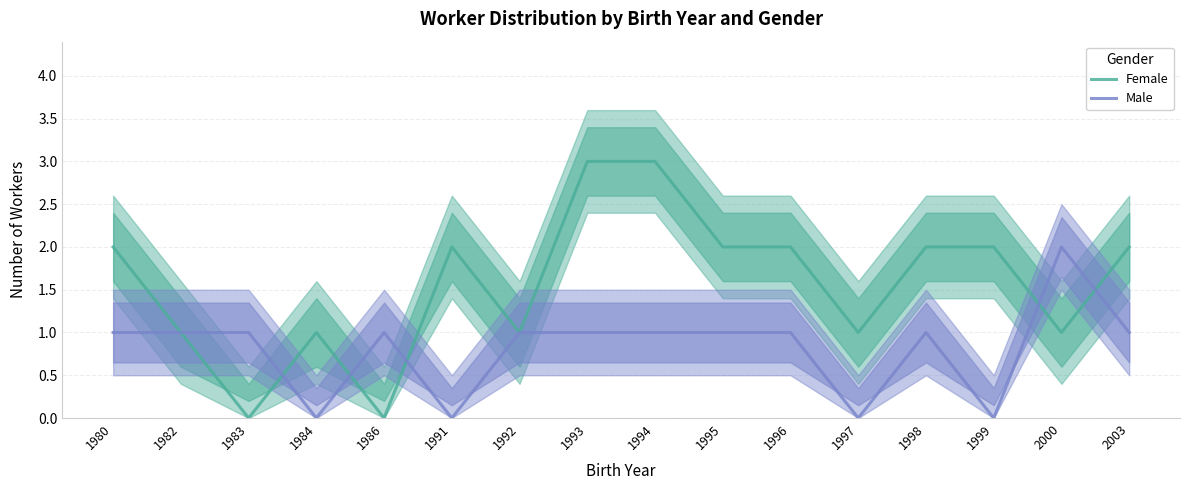

How many interior local peaks does the Male series have?

3